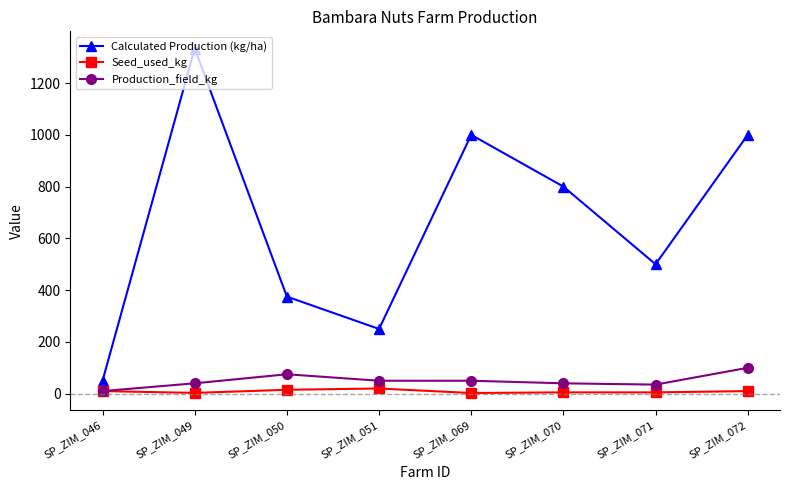

True or false: Production_field_kg and Calculated Production (kg/ha) intersect in this chart.

False